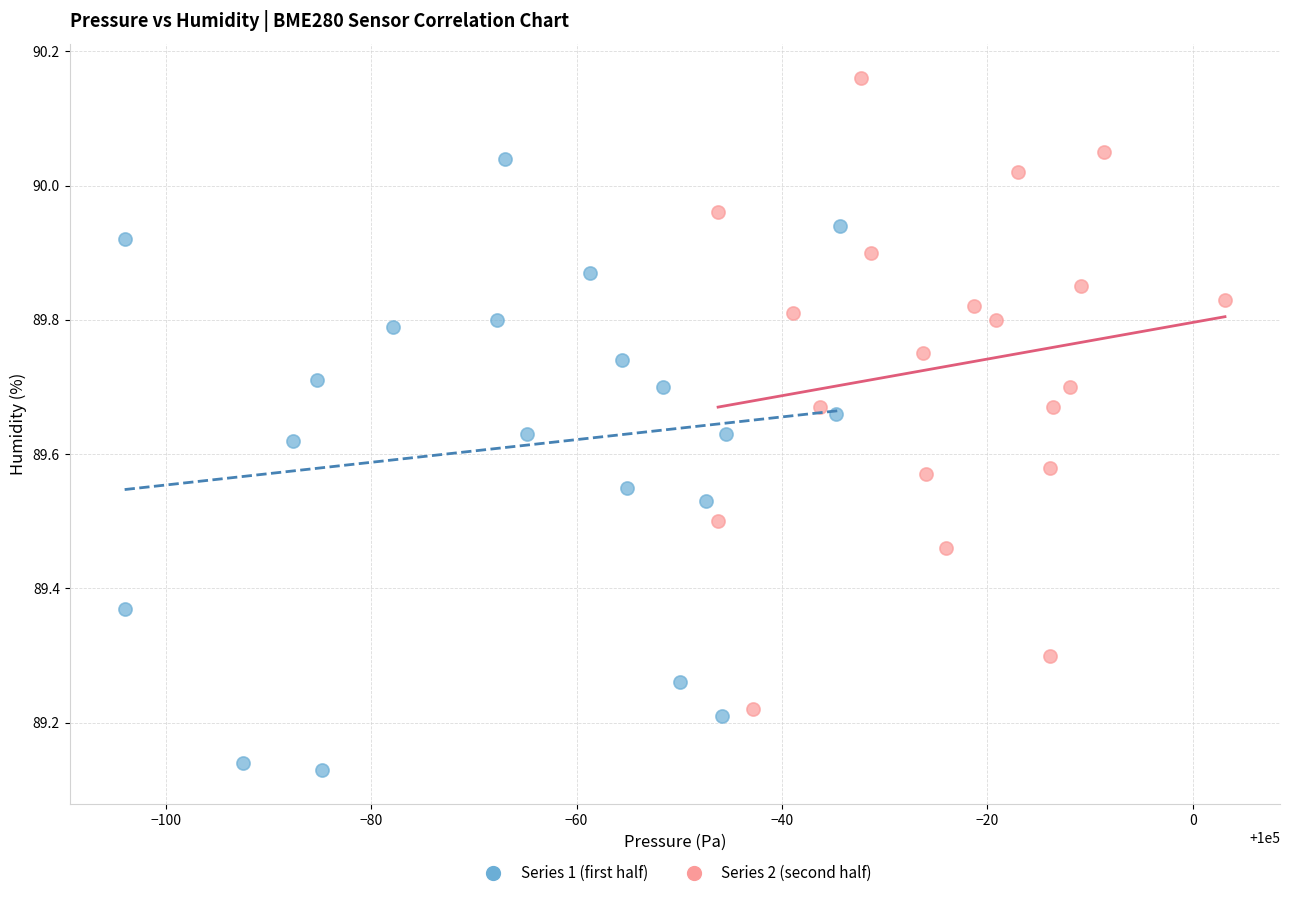

Which series contains the highest Y value?

Series 2 (second half)